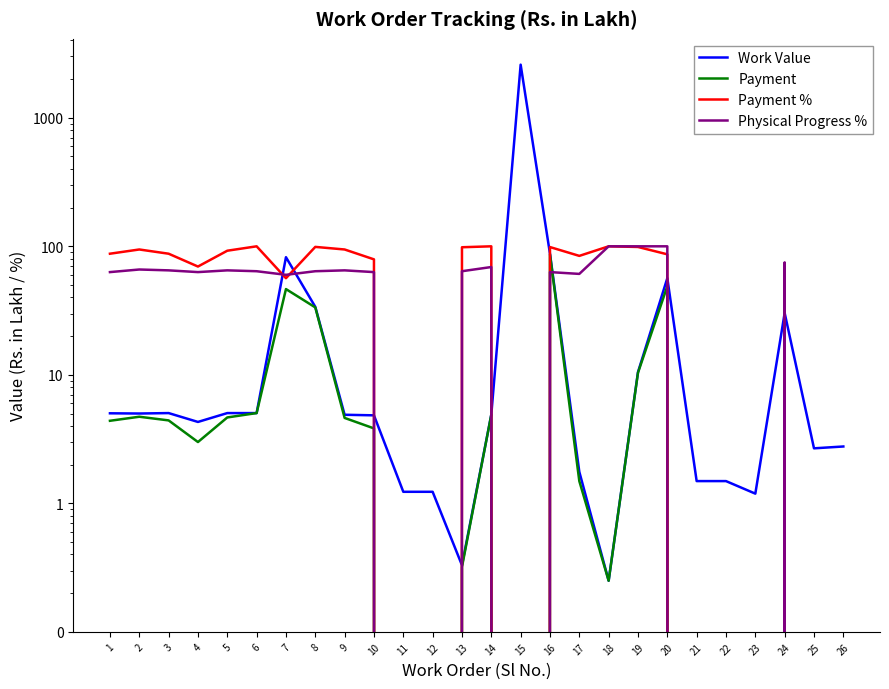

True or false: Payment and Work Value cross at least once.

False